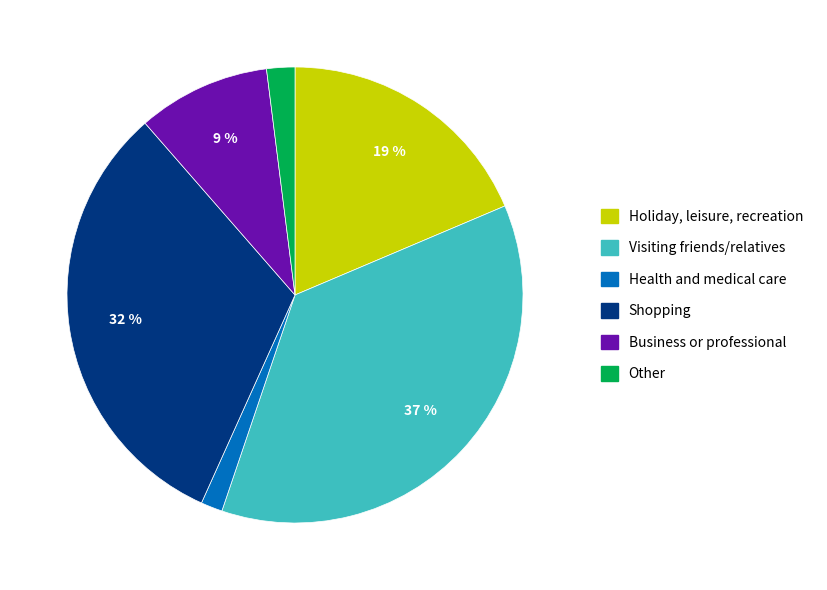

To the nearest percent, what is the combined percentage of Holiday, leisure, recreation and Other?

21%